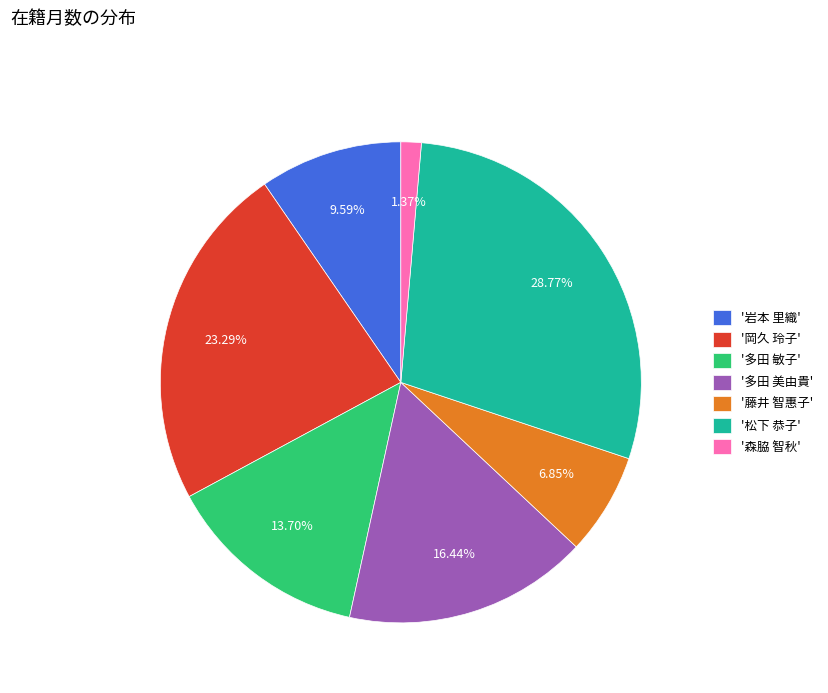

Which has a higher value, '森脇 智秋' or '藤井 智惠子'?

'藤井 智惠子'